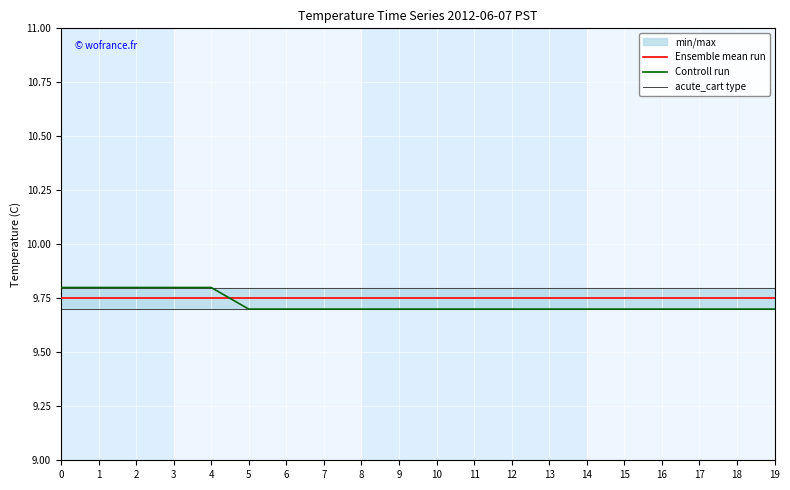

What is the total value across all series at 4?

29.4